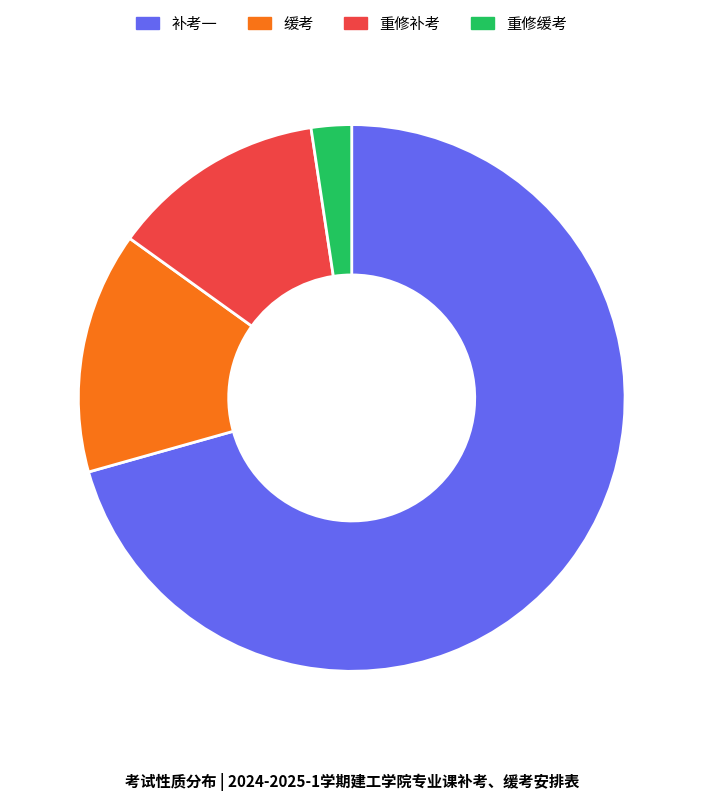

Do 缓考 and 重修缓考 together represent more than half of the pie?

No